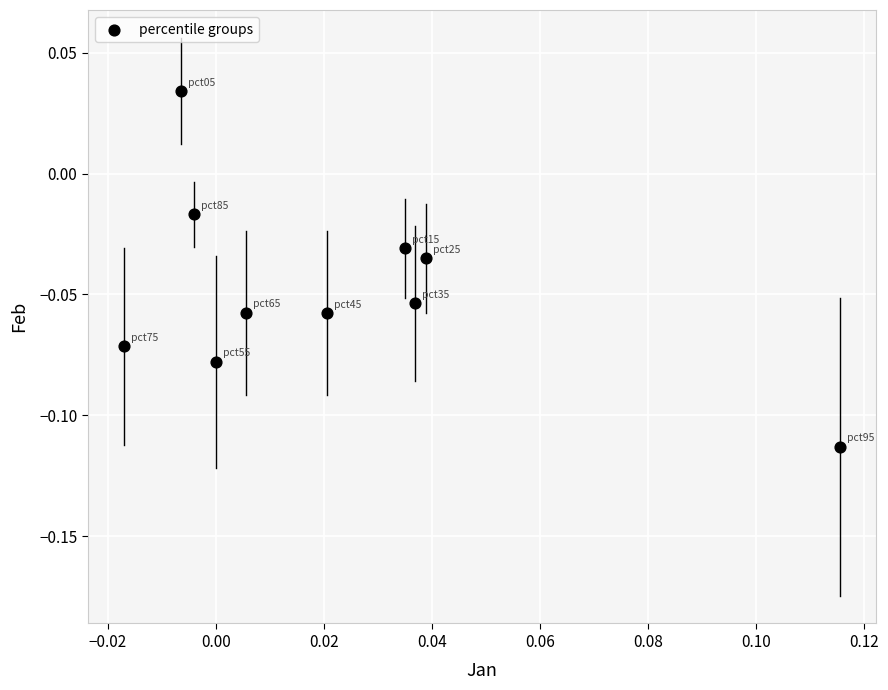

Count the number of points in this scatter plot.

10